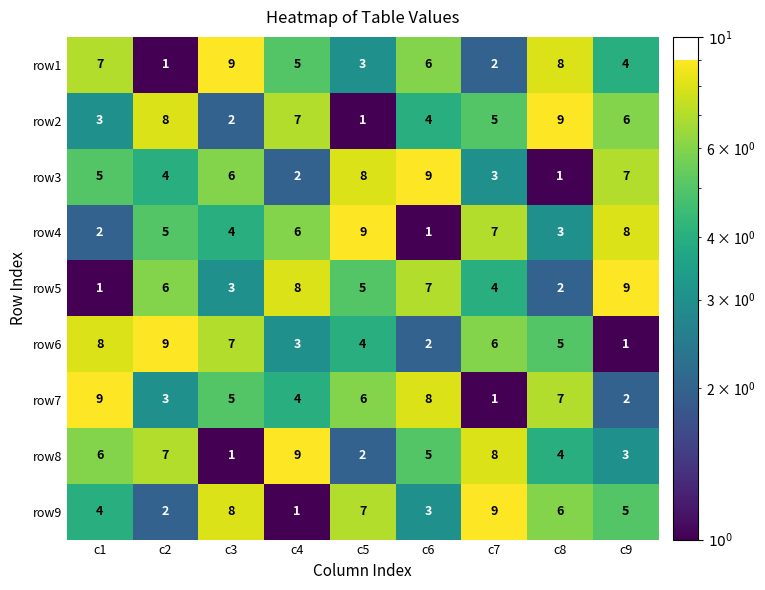

The row3 series shows 6 at c3. True or false?

True